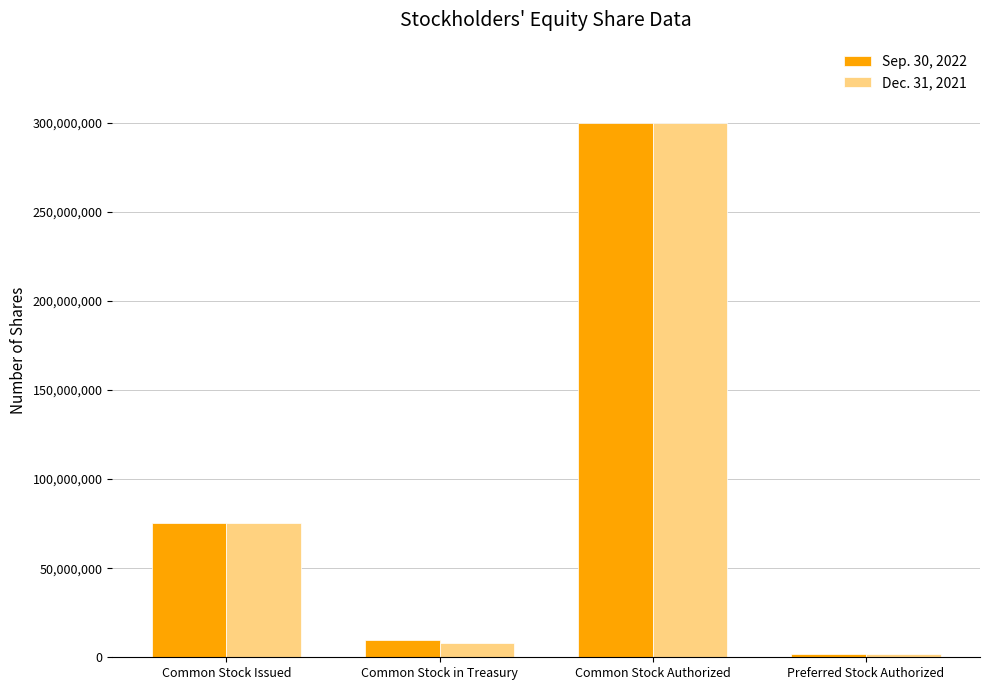

Reading left to right, what are all the values shown in this chart?

Sep. 30, 2022: 75101465	9722127	300000000	2000000
Dec. 31, 2021: 75101465	8289347	300000000	2000000